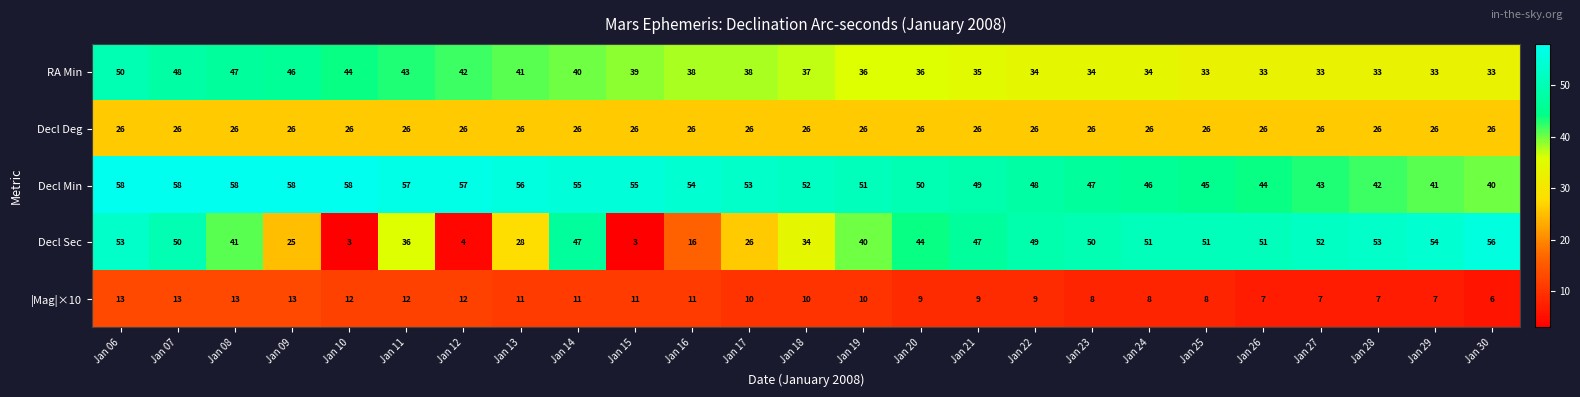

What is the difference between the highest and lowest values at Jan 27?

45